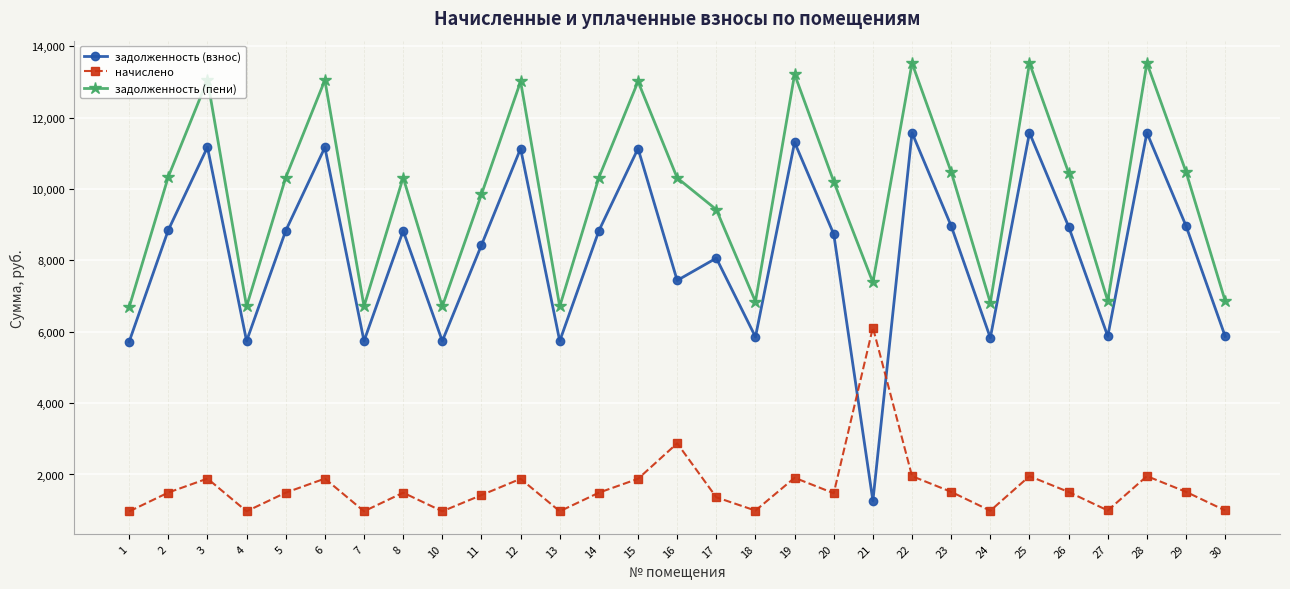

What is the difference between the second highest and second lowest values in the начислено series?

1905.1